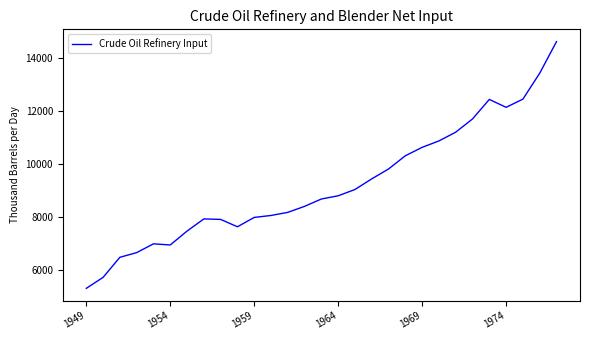

What is the maximum value shown in the chart?

14602.4